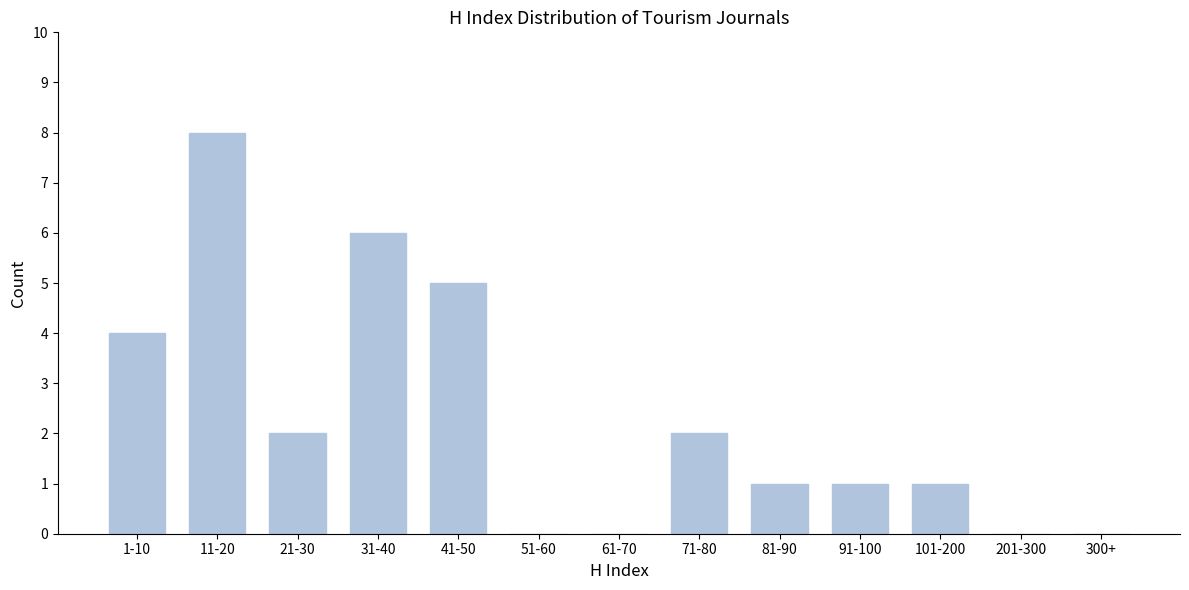

Reading right to left, list all the values displayed in this chart.

300+=0	201-300=0	101-200=1	91-100=1	81-90=1	71-80=2	61-70=0	51-60=0	41-50=5	31-40=6	21-30=2	11-20=8	1-10=4